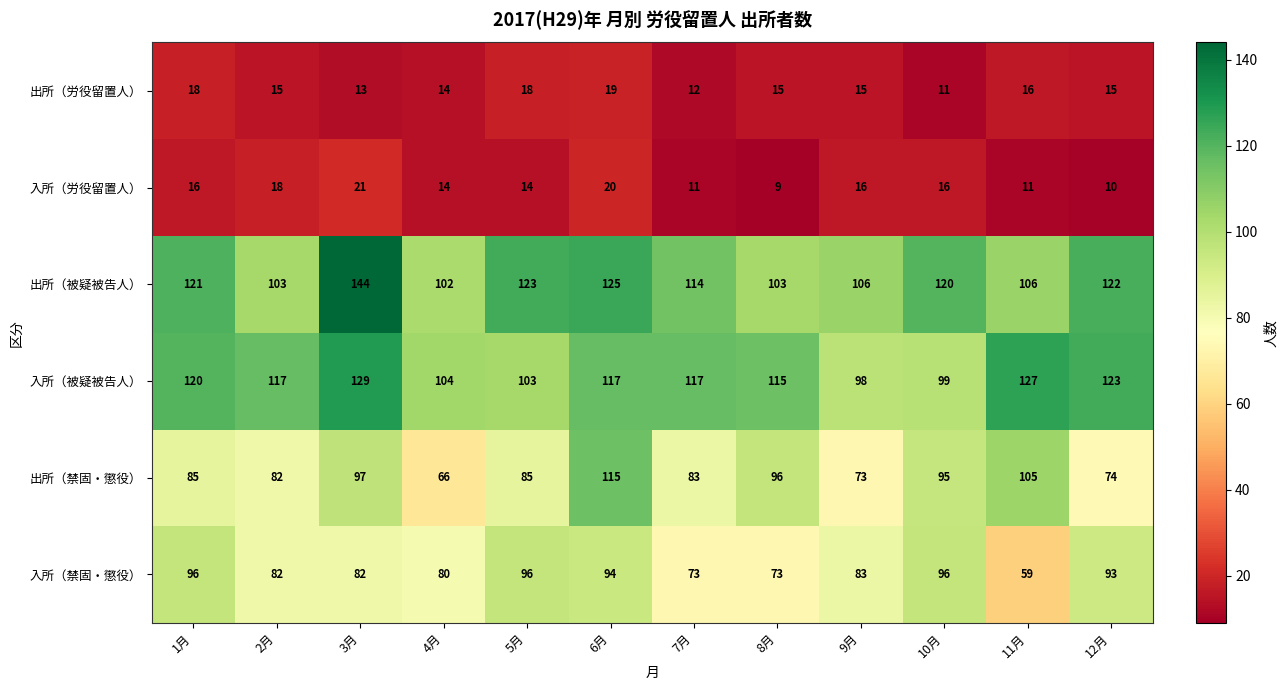

Which category has the lowest value across all series?

8月